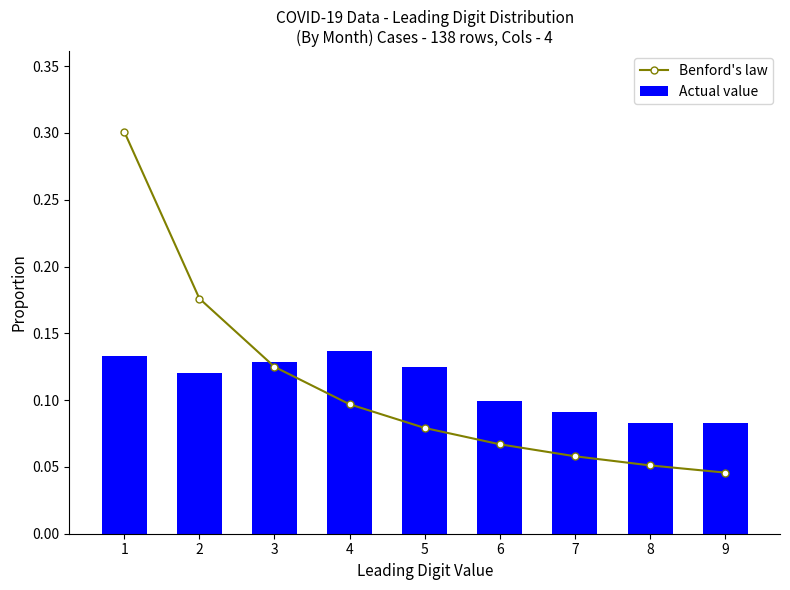

True or false: Actual value has a value of 0.1 at 8.

True